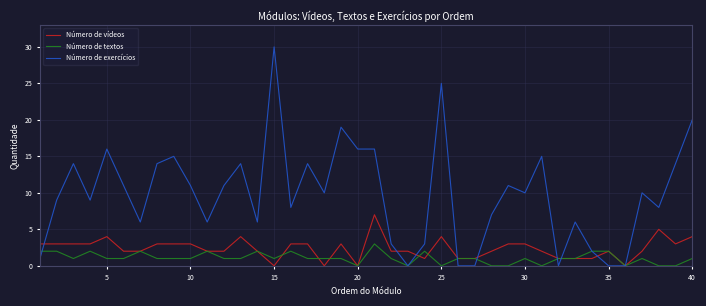

Which series has the largest total across all categories?

Número de exercícios